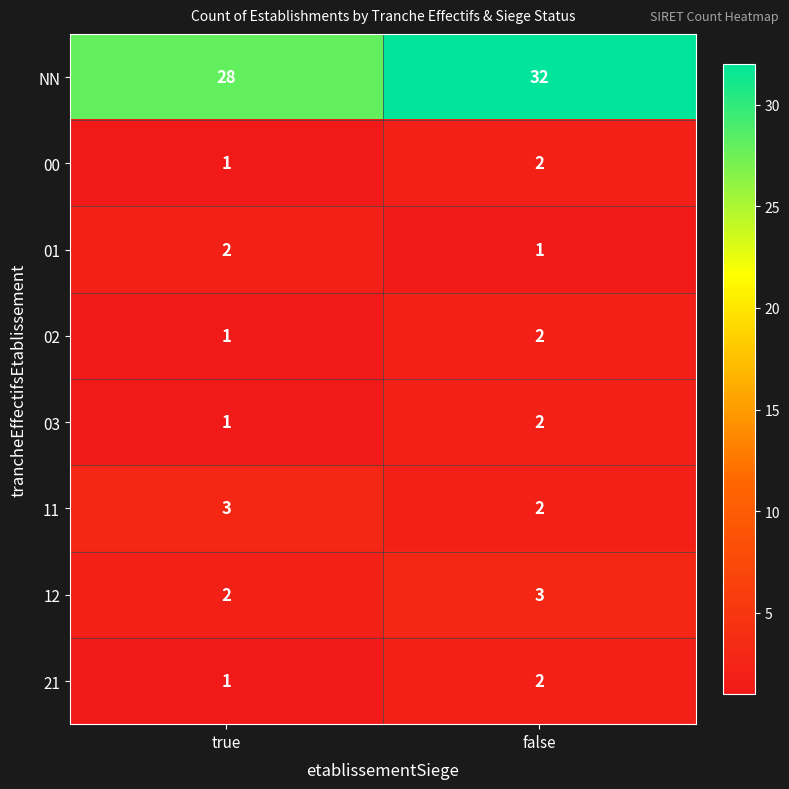

Which series has the largest total across all categories?

NN